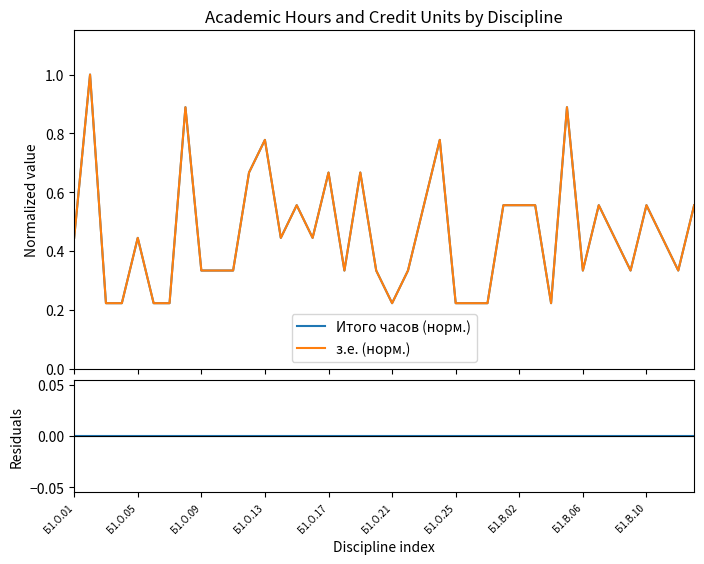

How many data points does each series have?

40